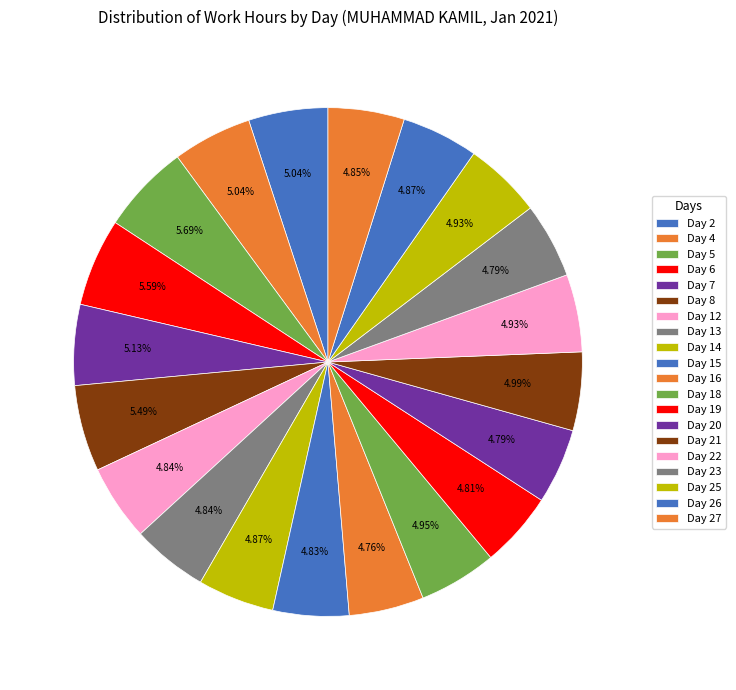

Is it true that Day 7 is 1% of the pie?

False